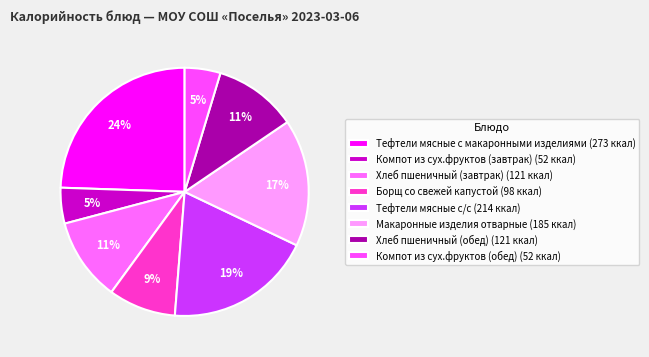

To the nearest percent, what is the combined percentage of Макаронные изделия отварные and Тефтели мясные с/с?

36%